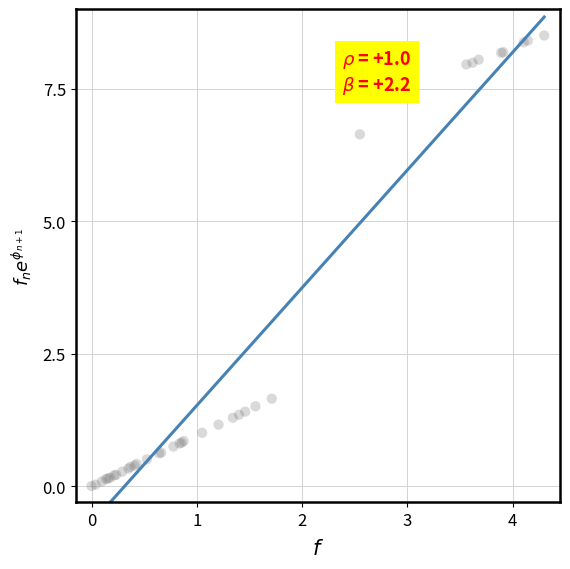

What Y value in the scatter plot is closest to 4?

1.6